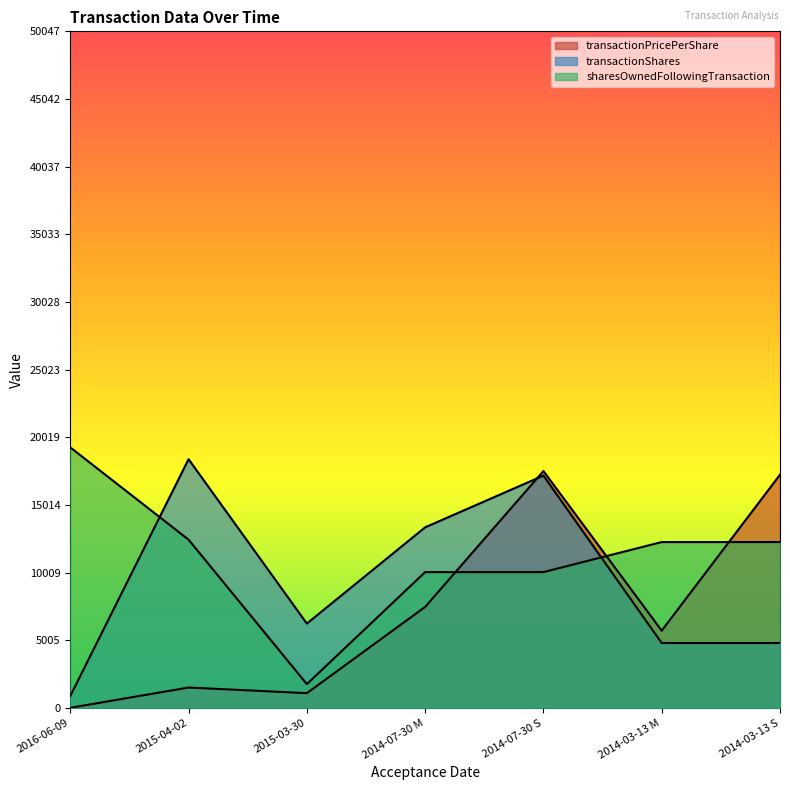

How many distinct data groups are displayed?

3